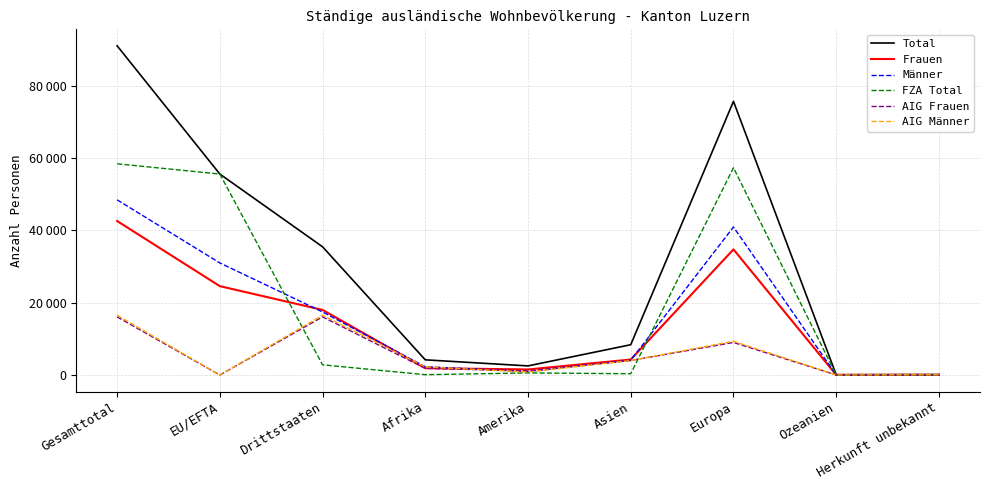

True or false: Total and Männer cross at least once.

False